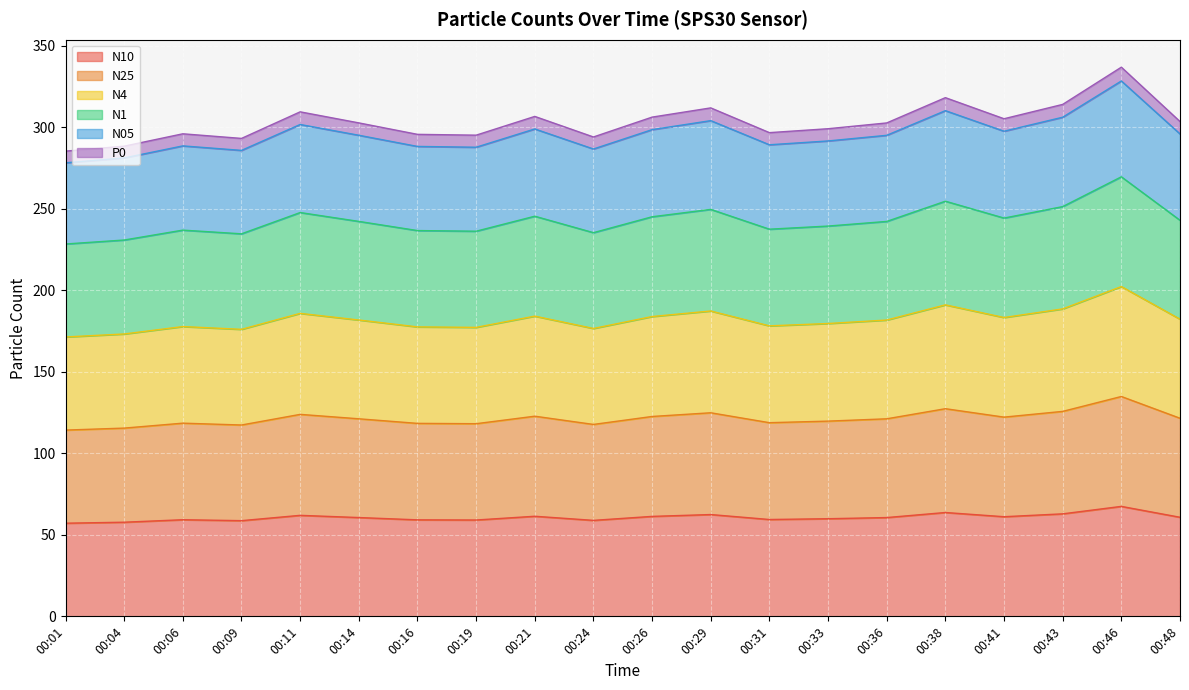

True or false: N10 and N4 cross at least once.

False